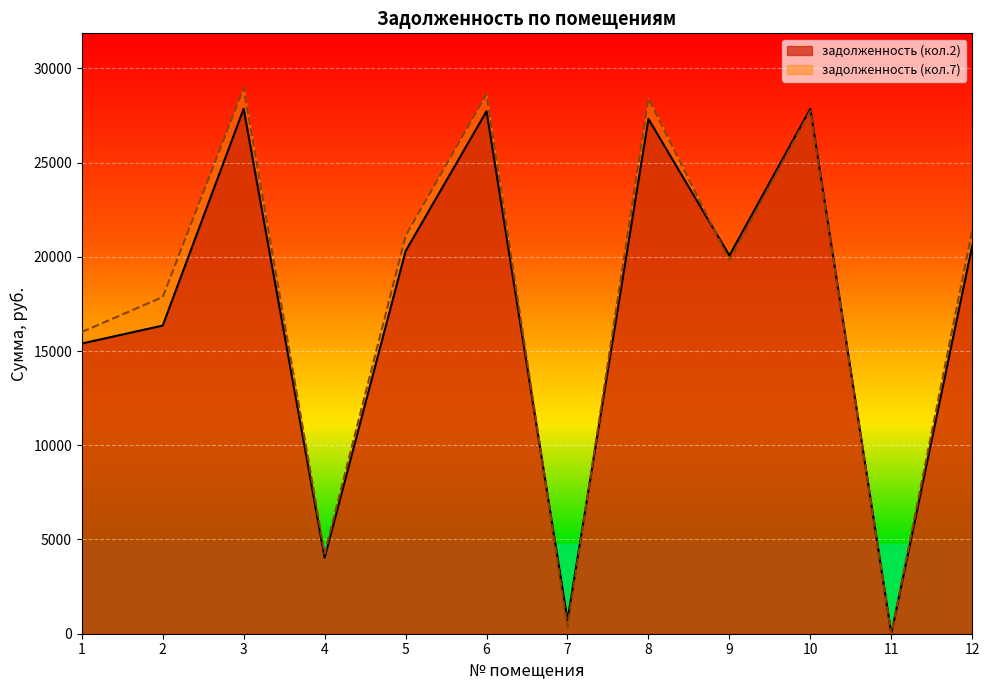

What is the value of the задолженность point at the 8th from the left?

27314.2